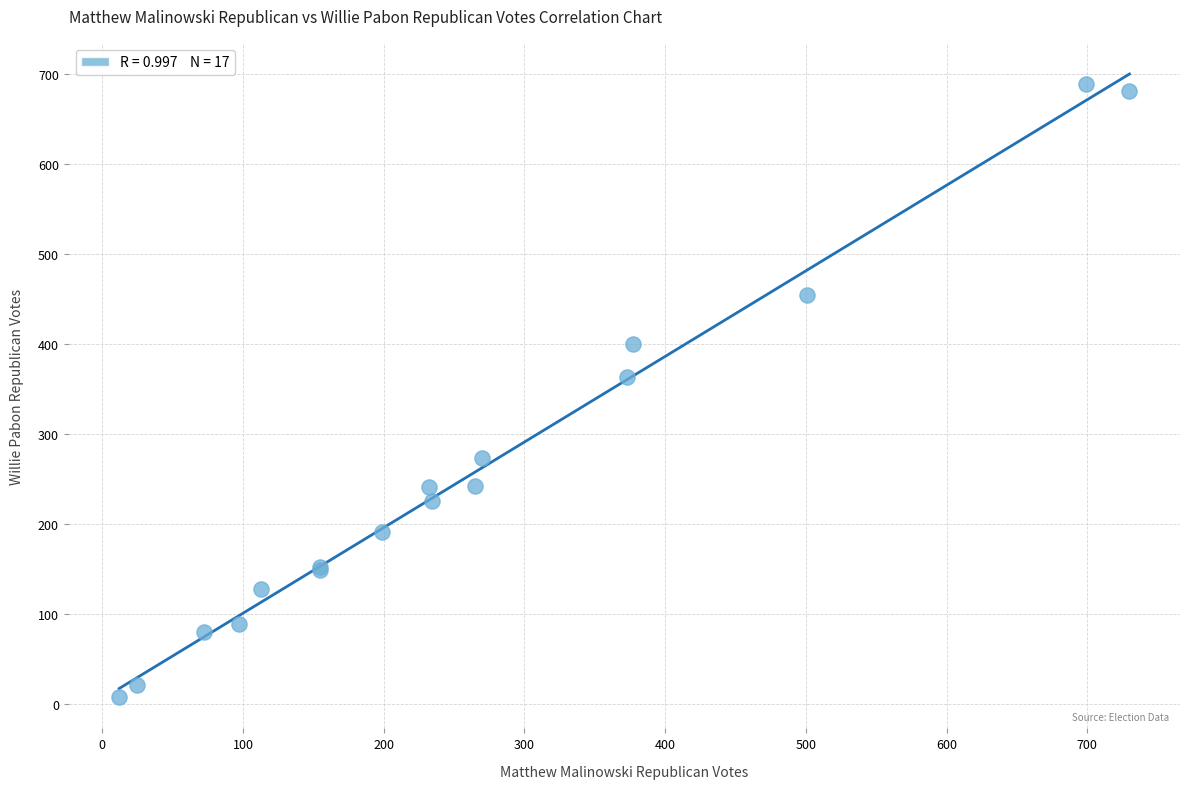

What Y value in the scatter plot is closest to 348?

363